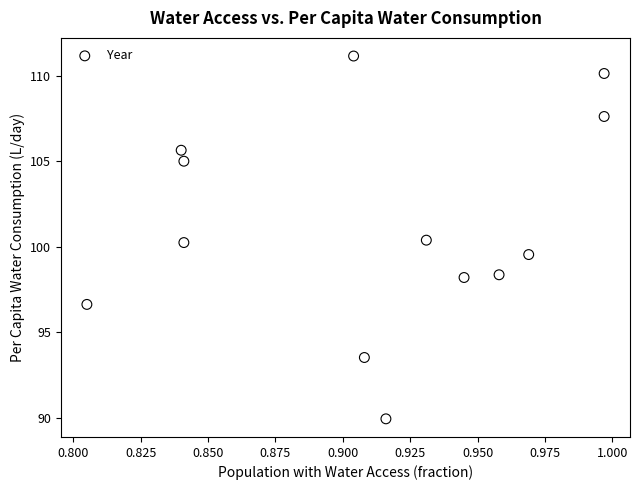

What is the range of Y values (max minus min)?

21.2